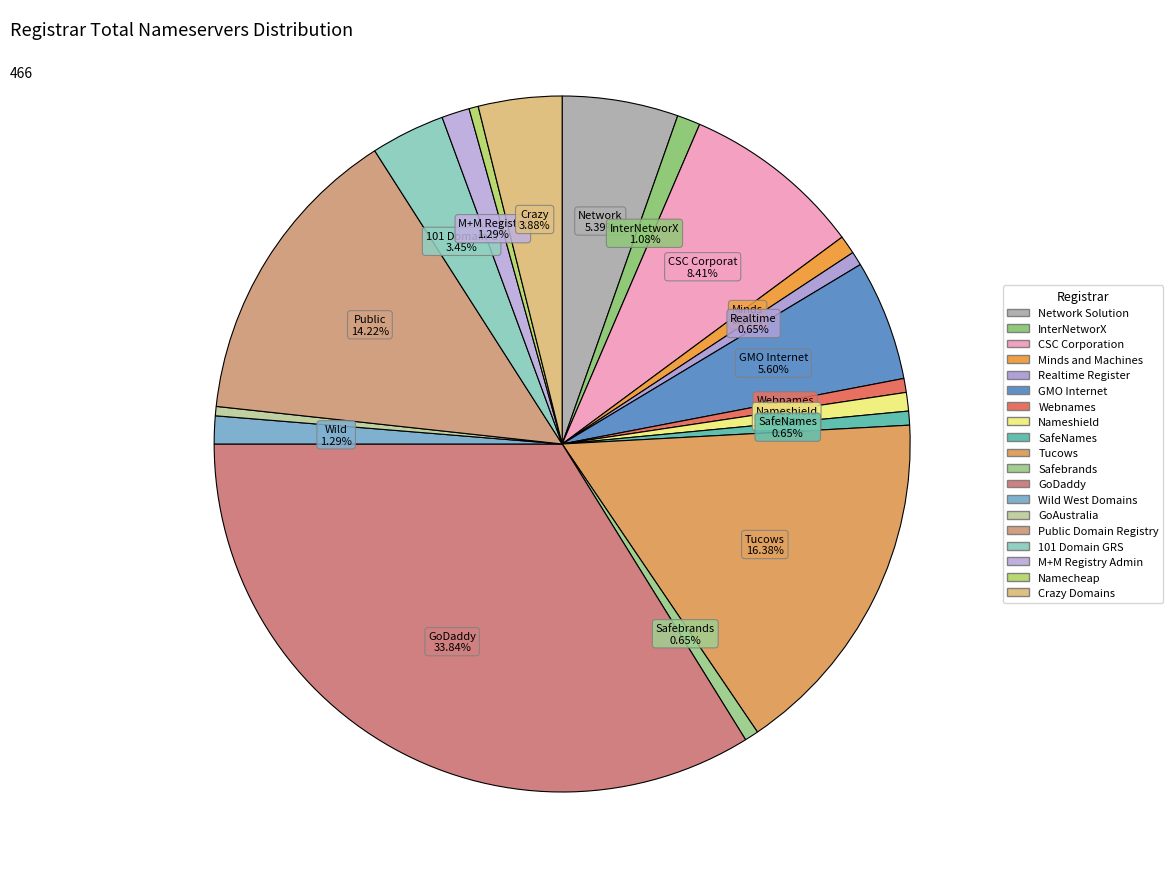

To the nearest percent, what percentage of the pie is Network Solution?

5%